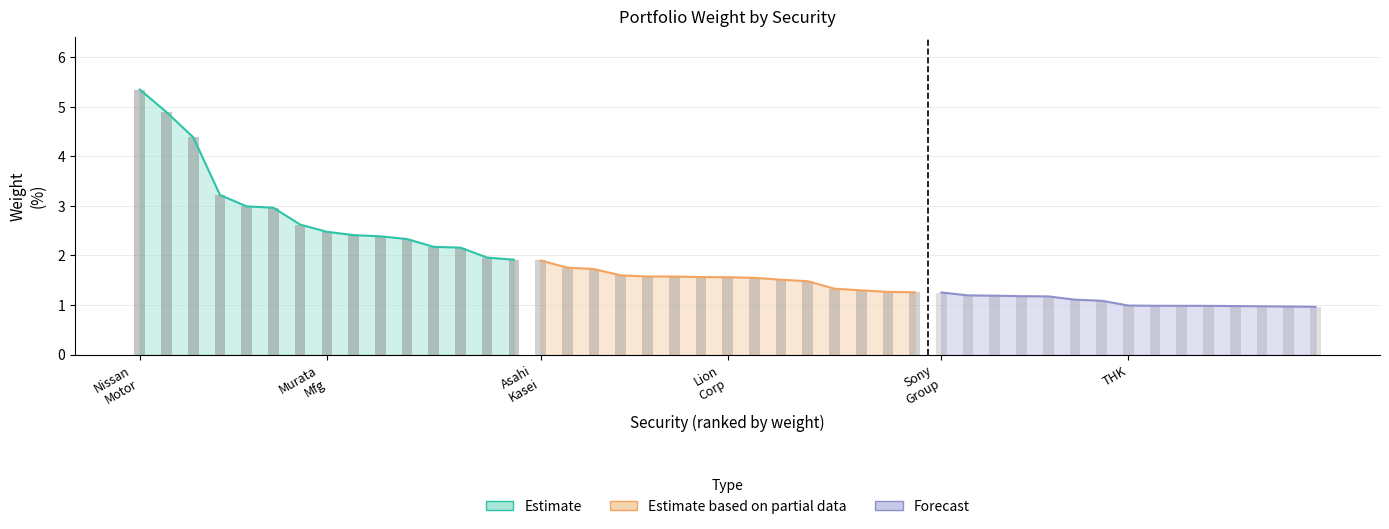

Count the number of data series in this chart.

3